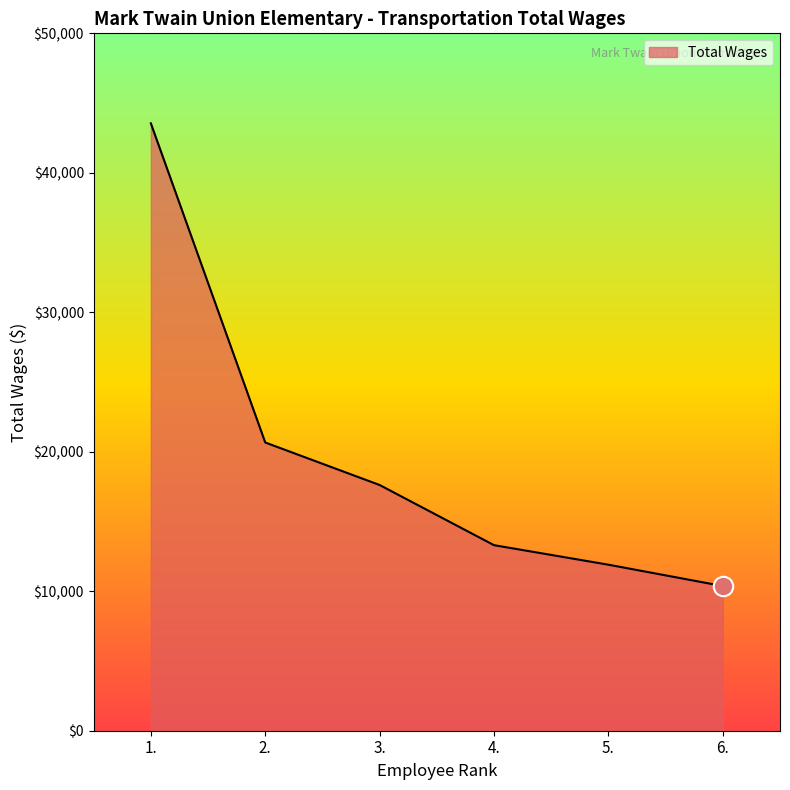

Count the number of categories in the chart.

6